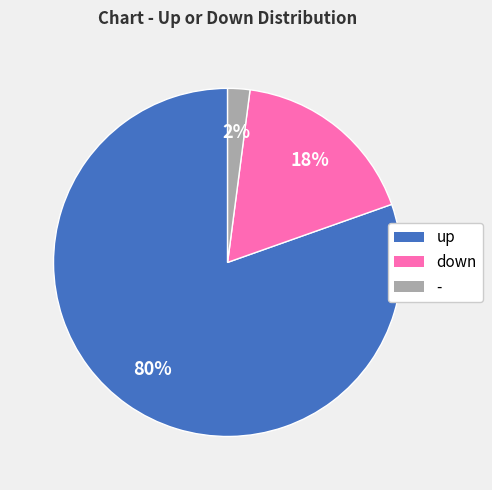

To the nearest percent, what is the combined percentage of - and down?

20%